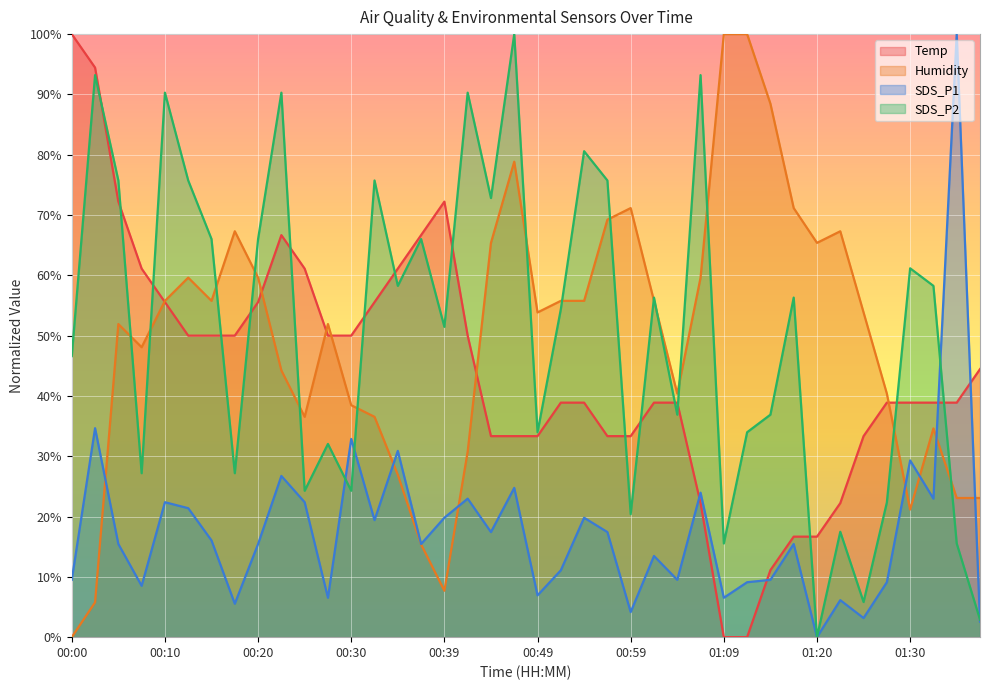

At how many categories does at least one series exceed 11?

40